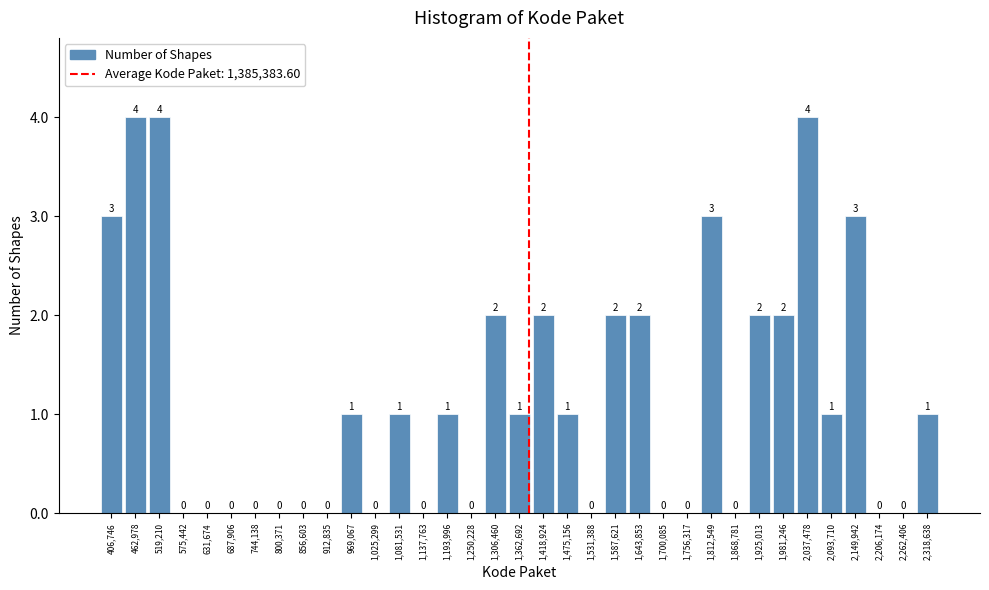

Reading left to right, transcribe this chart: for each bar, give the range it covers on the x-axis and its height. The bar edges are not printed on the chart, so give them approximately, as read against the axis.

380000 to 430000: 3
430000 to 490000: 4
490000 to 550000: 4
550000 to 600000: 0
600000 to 660000: 0
660000 to 720000: 0
720000 to 770000: 0
770000 to 830000: 0
830000 to 880000: 0
880000 to 940000: 0
940000 to 1000000: 1
1000000 to 1050000: 0
1050000 to 1110000: 1
1110000 to 1170000: 0
1170000 to 1220000: 1
1220000 to 1280000: 0
1280000 to 1330000: 2
1330000 to 1390000: 1
1390000 to 1450000: 2
1450000 to 1500000: 1
1500000 to 1560000: 0
1560000 to 1620000: 2
1620000 to 1670000: 2
1670000 to 1730000: 0
1730000 to 1780000: 0
1780000 to 1840000: 3
1840000 to 1900000: 0
1900000 to 1950000: 2
1950000 to 2010000: 2
2010000 to 2070000: 4
2070000 to 2120000: 1
2120000 to 2180000: 3
2180000 to 2230000: 0
2230000 to 2290000: 0
2290000 to 2350000: 1